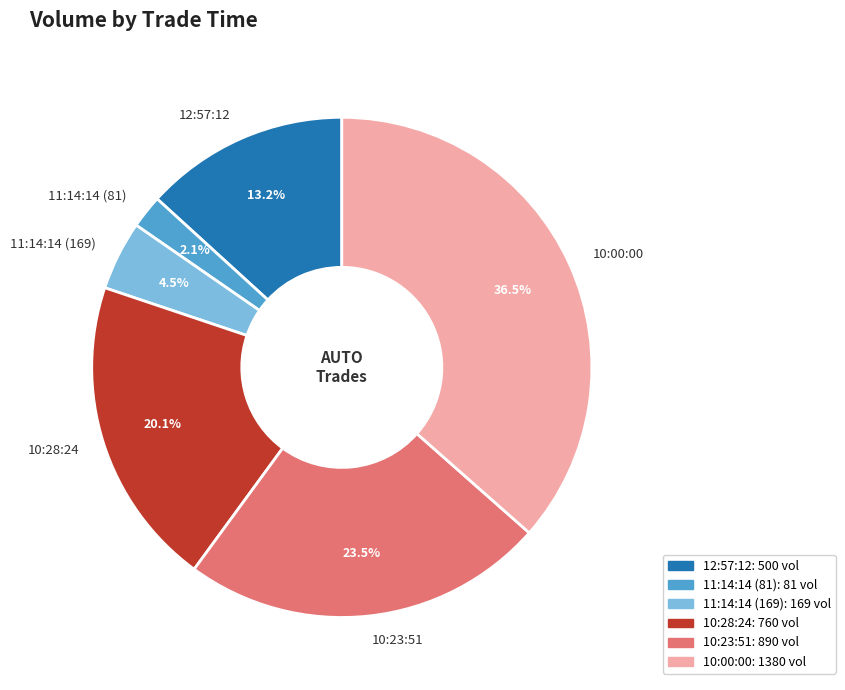

Is the sum of 12:57:12 and 10:28:24 greater than half?

No